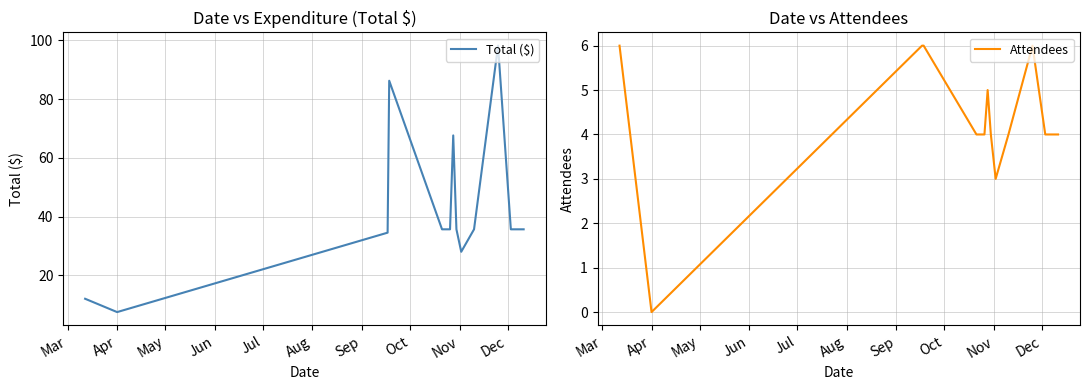

What is the maximum value for Attendees?

6